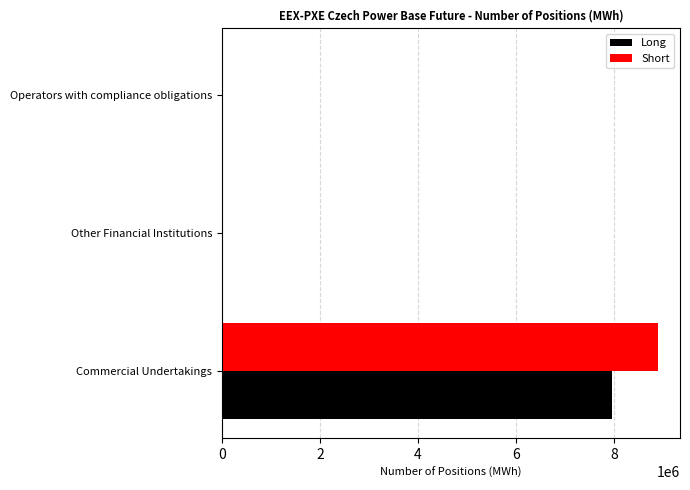

How many values in the Short series exceed 0?

1